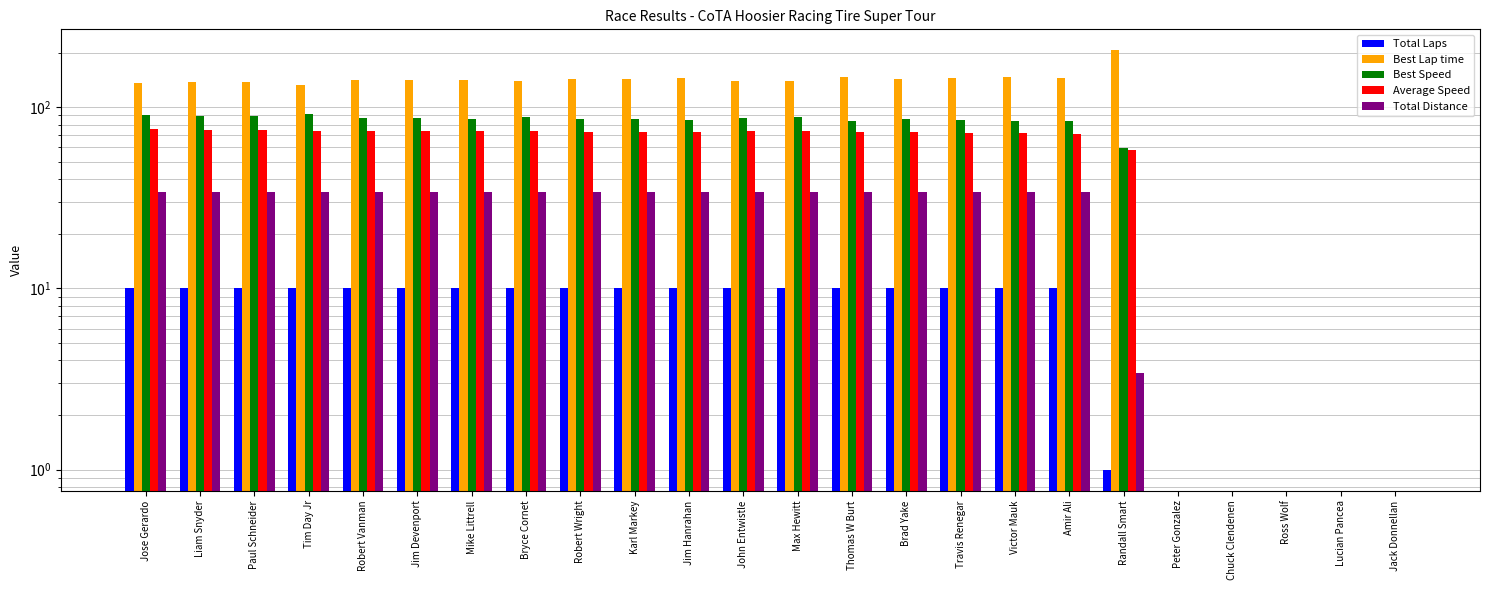

What are all the series names shown in the legend?

Total Laps, Best Lap time, Best Speed, Average Speed, Total Distance